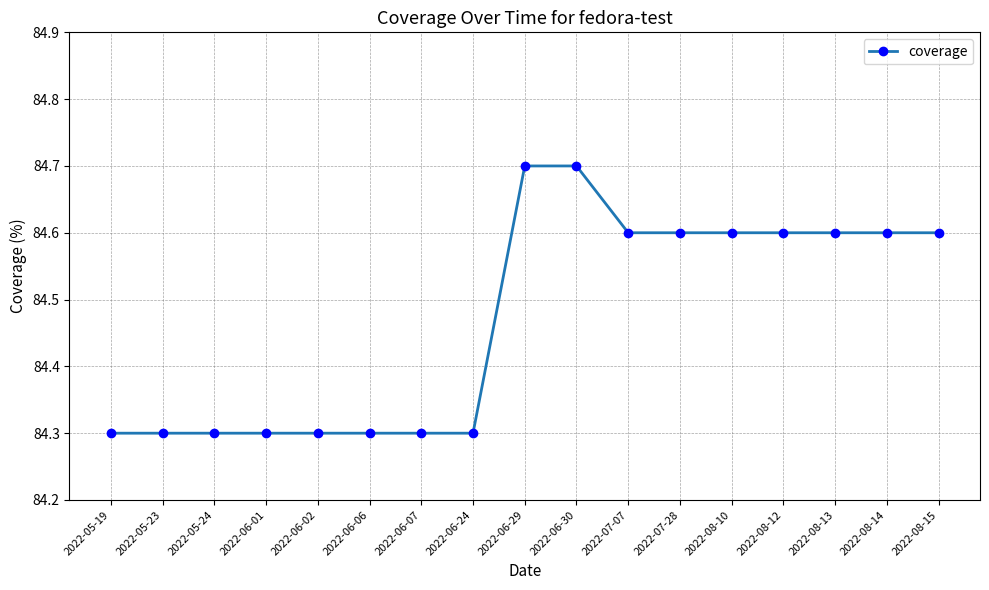

What is the change in value from 2022-06-29 to 2022-07-07?

-0.1